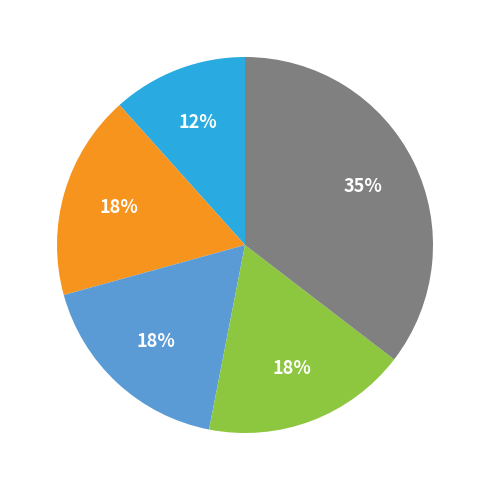

How many slices are in this pie chart?

5